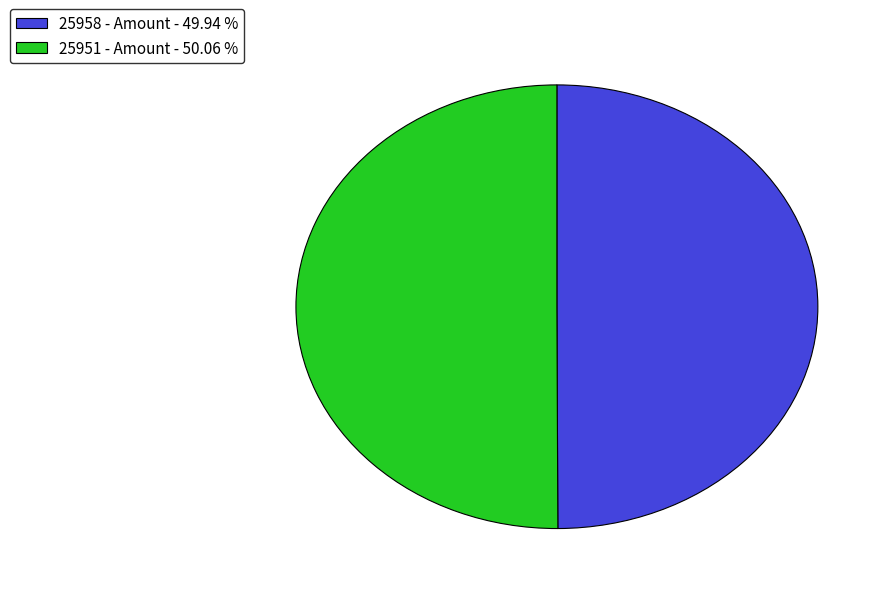

Is the sum of 25958 - Amount - 49.94 % and 25951 - Amount - 50.06 % greater than half?

Yes